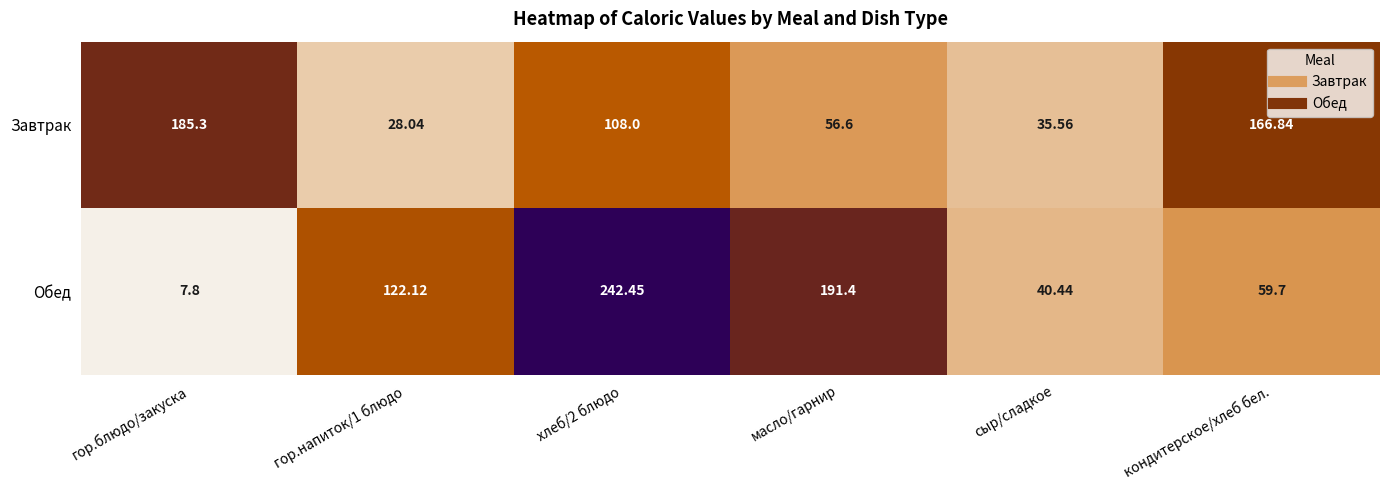

Rank the series at сыр/сладкое from highest to lowest value.

Обед, Завтрак